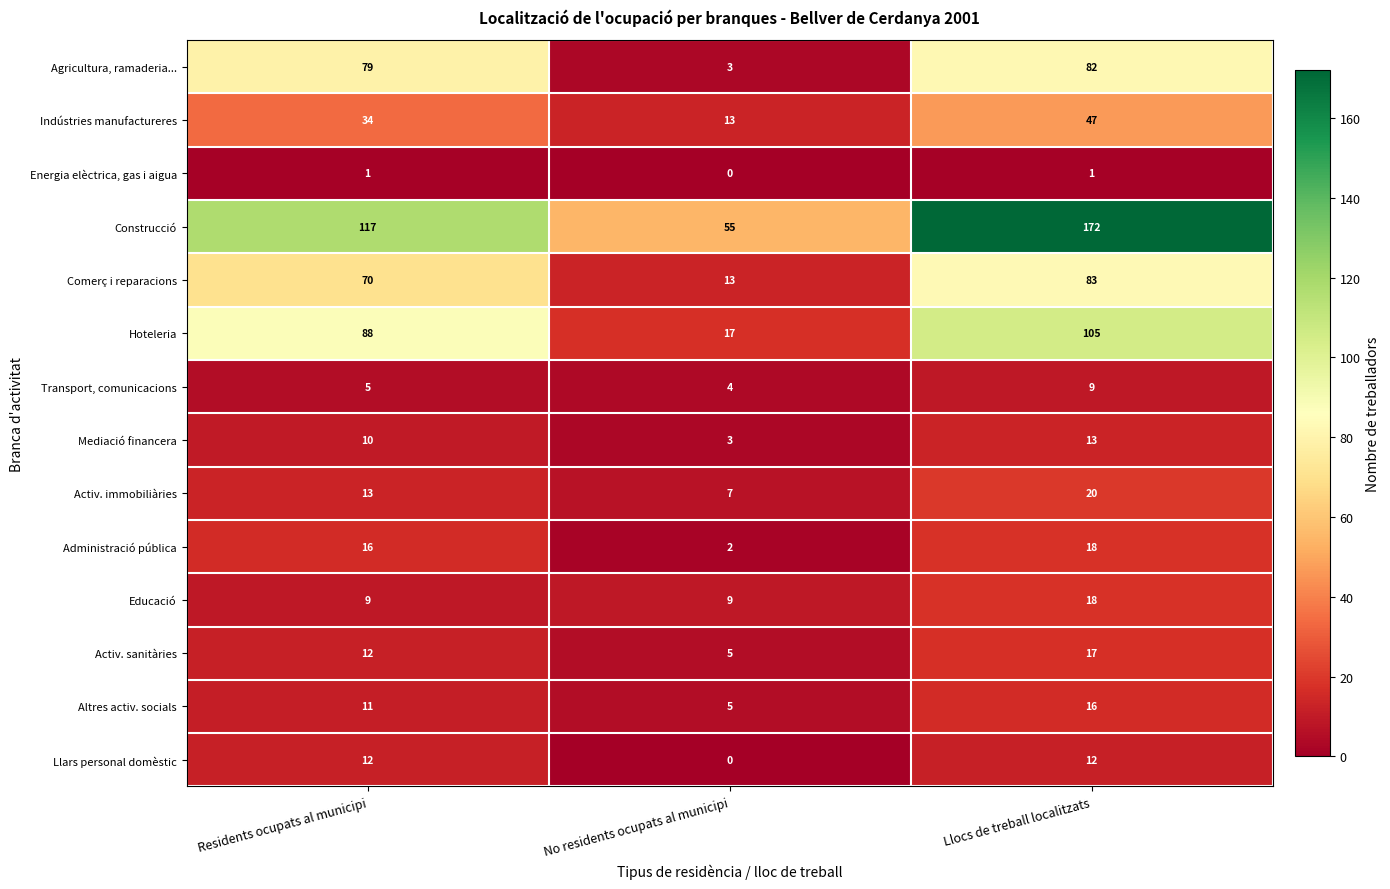

Between No residents ocupats al municipi and Llocs de treball localitzats, which series saw the biggest shift?

Construcció